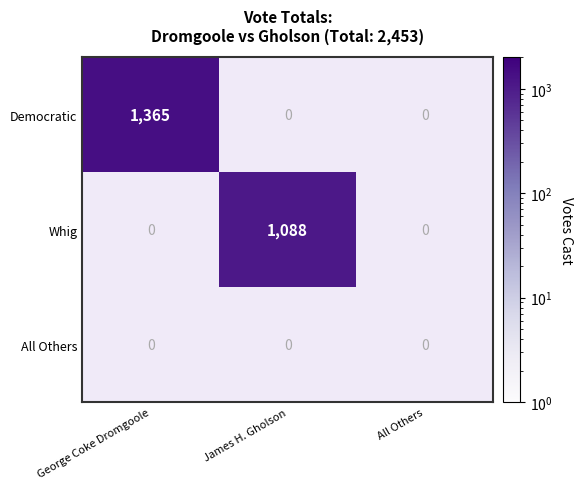

Is it true that Democratic equals 2437 at George Coke Dromgoole?

False